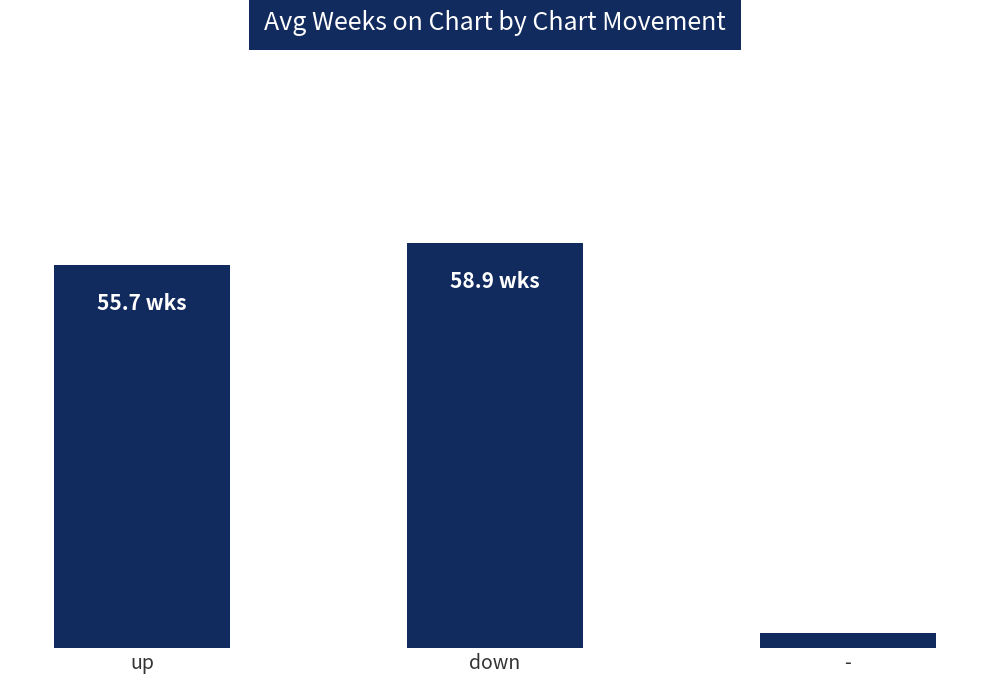

Which category has the highest value across all series?

down